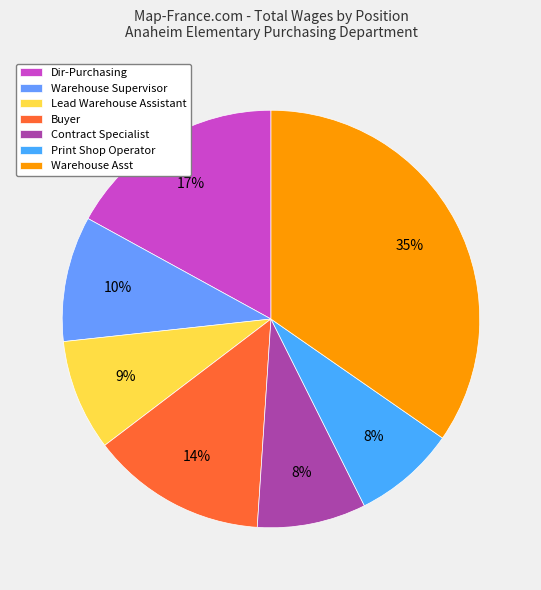

To the nearest percent, what is the difference between the largest and smallest slice percentages?

27%